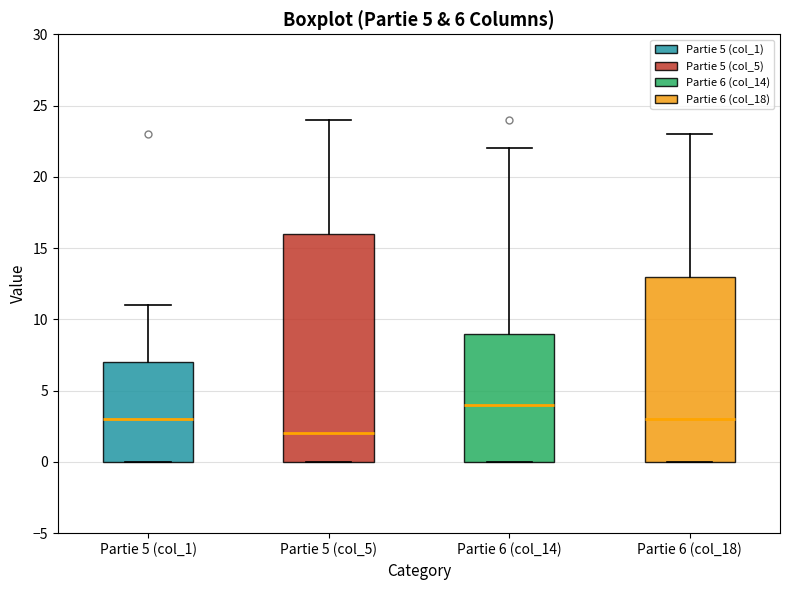

Which box has the highest median line?

Partie 6 (col_14)